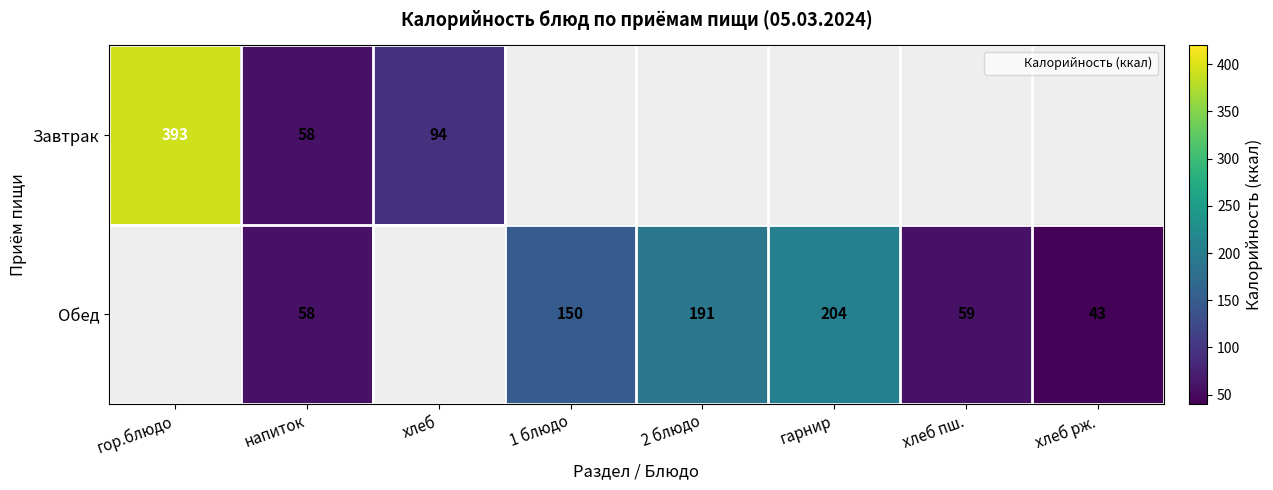

Rank the series by their maximum value, from highest to lowest.

Завтрак, Обед